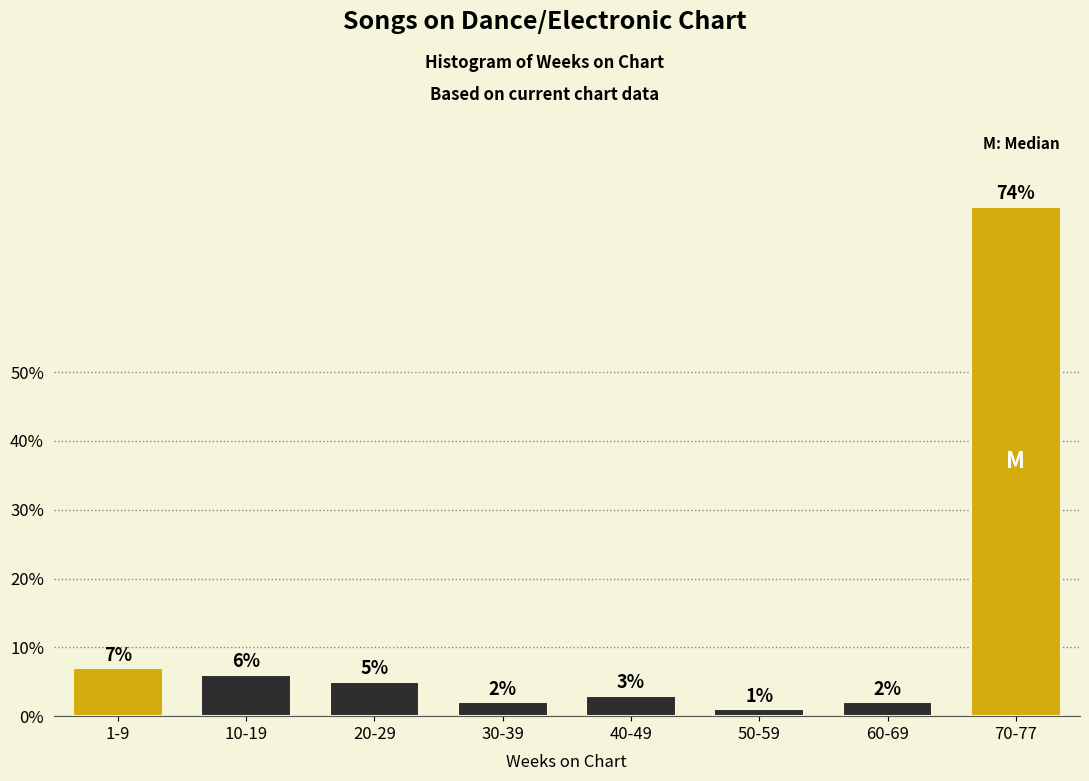

Reading right to left, extract all data points from this chart.

74.0	2.0	1.0	3.0	2.0	5.0	6.0	7.0